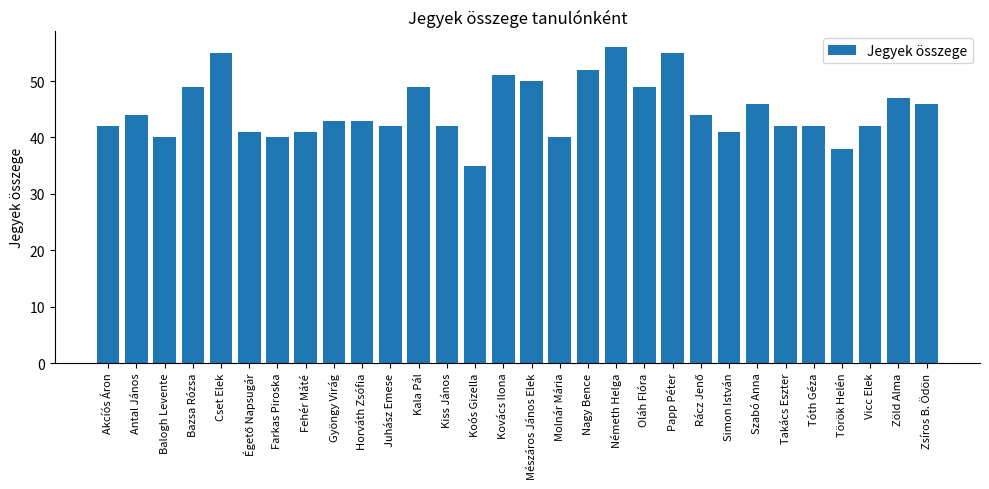

What is the minimum value shown in the chart?

35